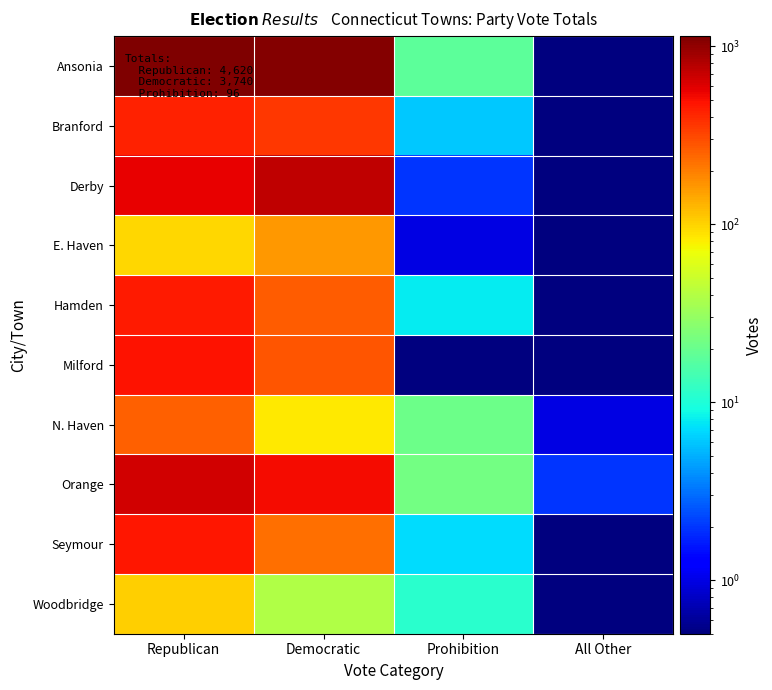

How many series are shown in this chart?

10